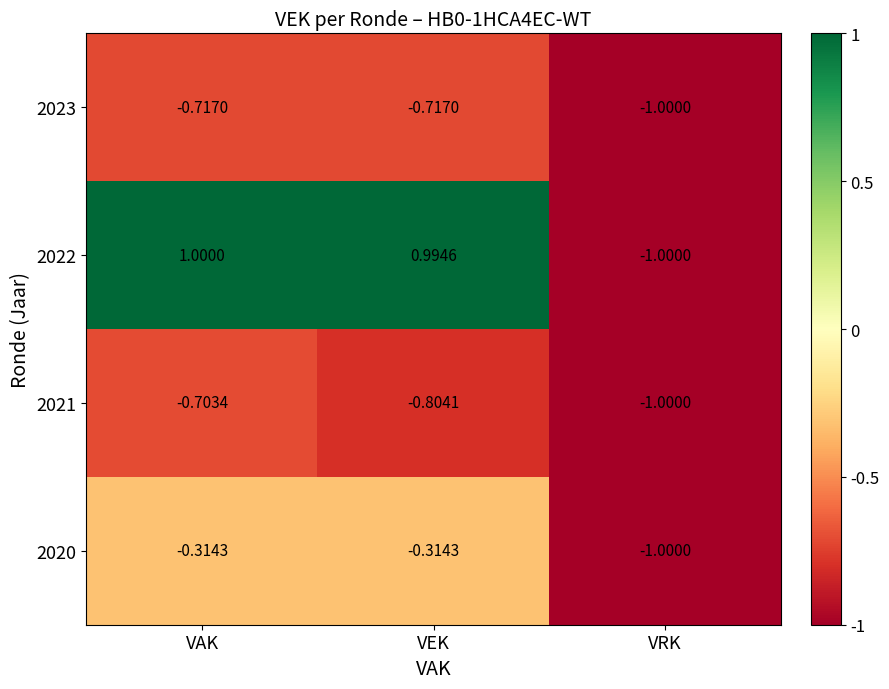

How many data points does each series have?

3